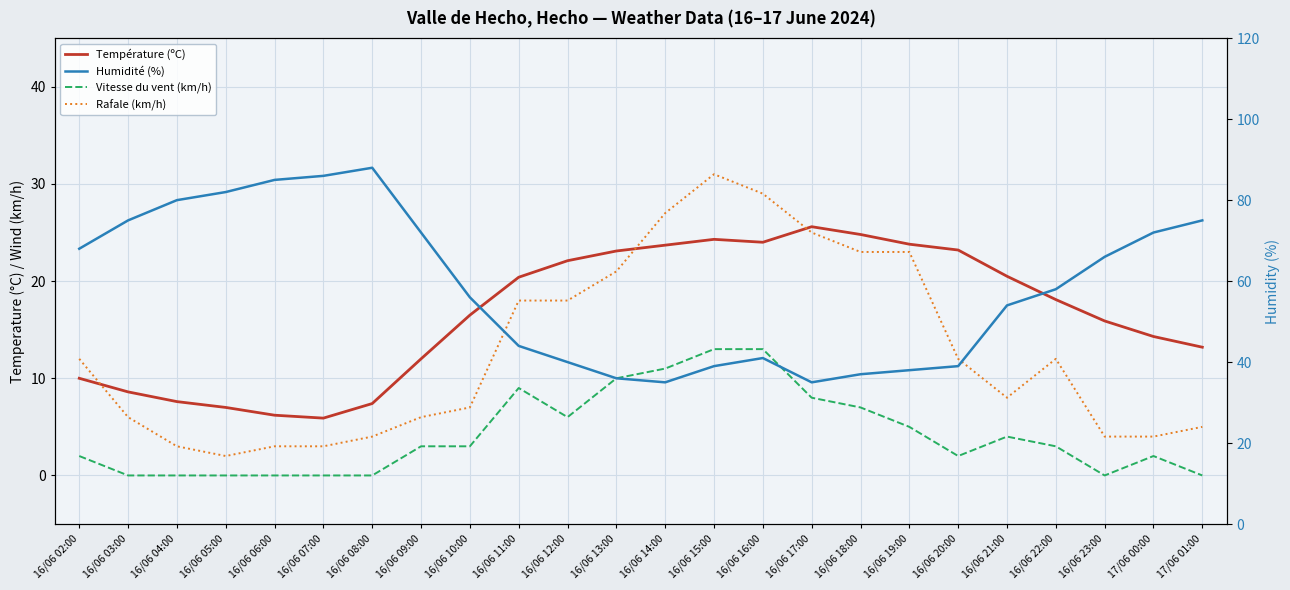

Is the value of Vitesse du vent (km/h) at 16/06 12:00 greater than the value of Rafale (km/h) at 16/06 23:00?

Yes